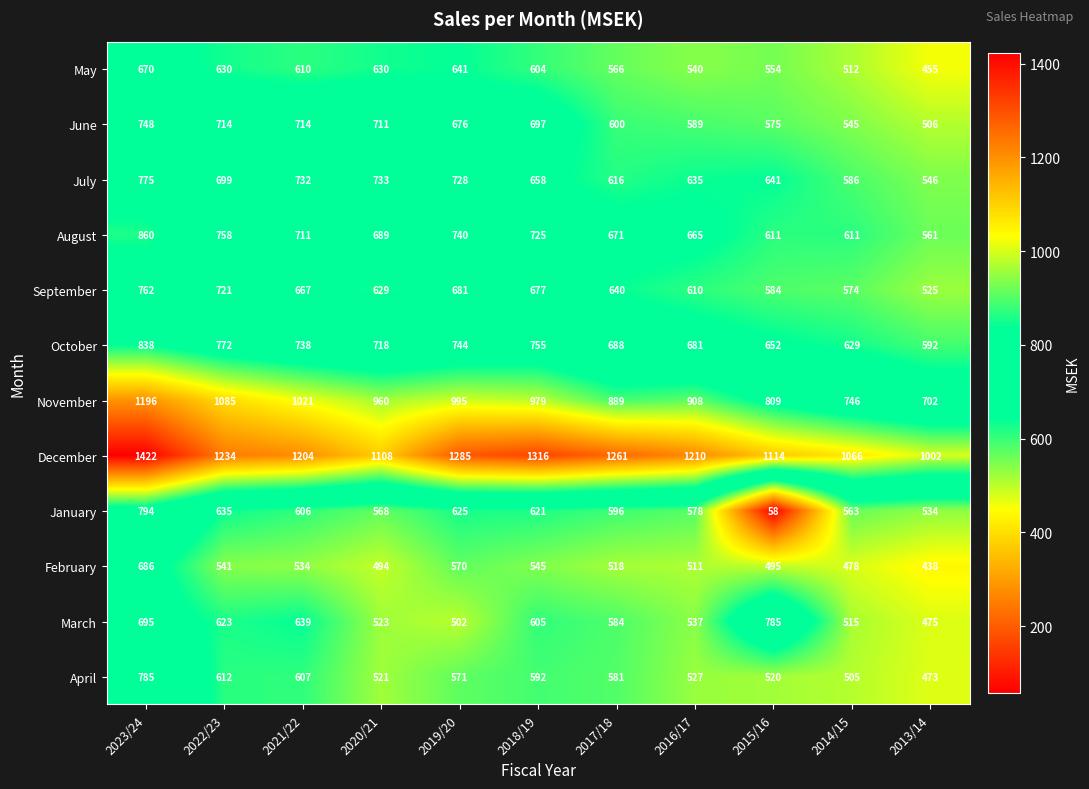

At which category is the sum across all series the highest?

2023/24